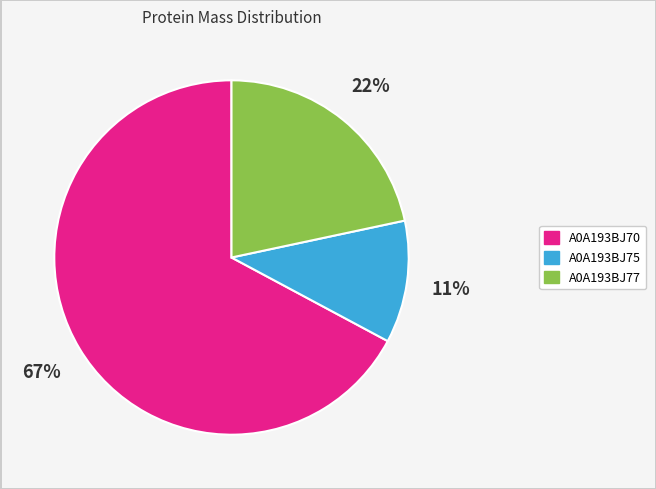

To the nearest percent, what portion does A0A193BJ75 represent?

11%